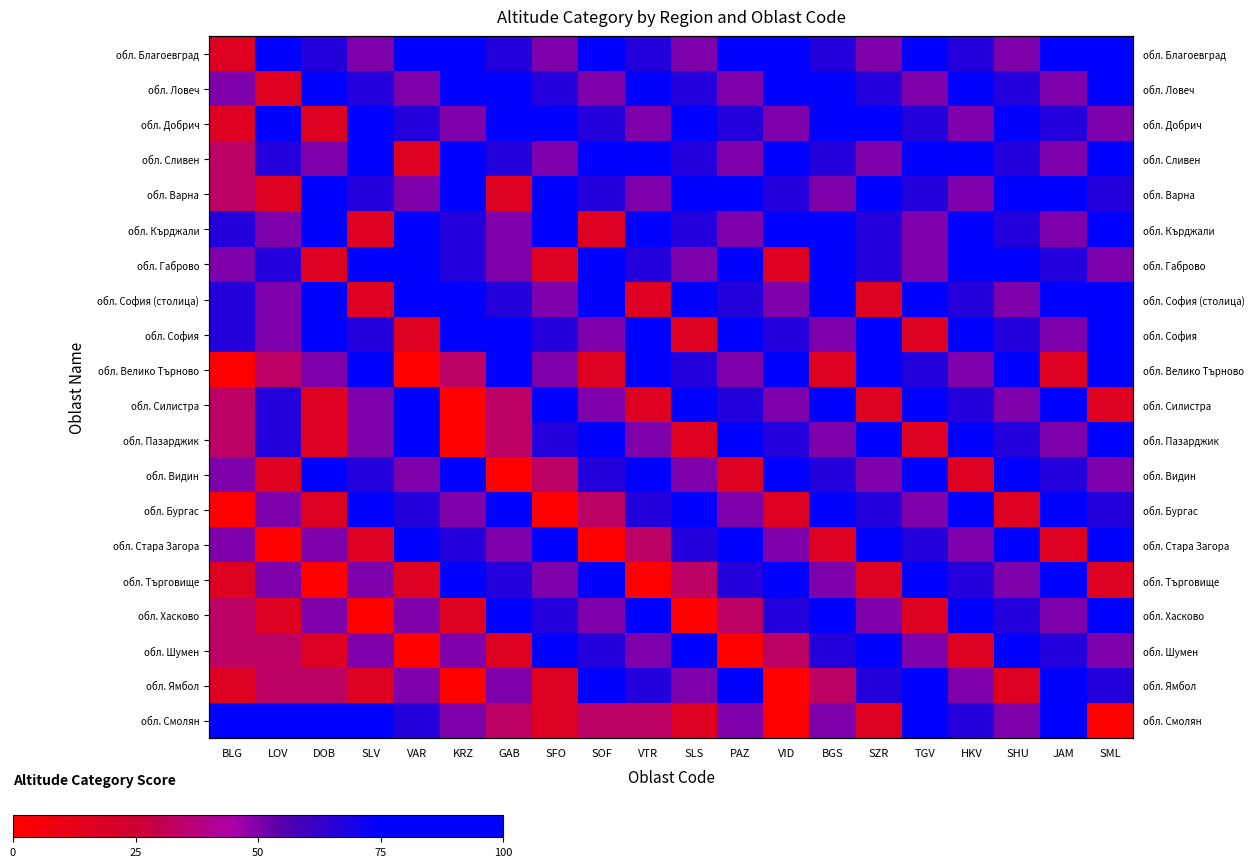

What is the maximum value for обл. Стара Загора?

100.0